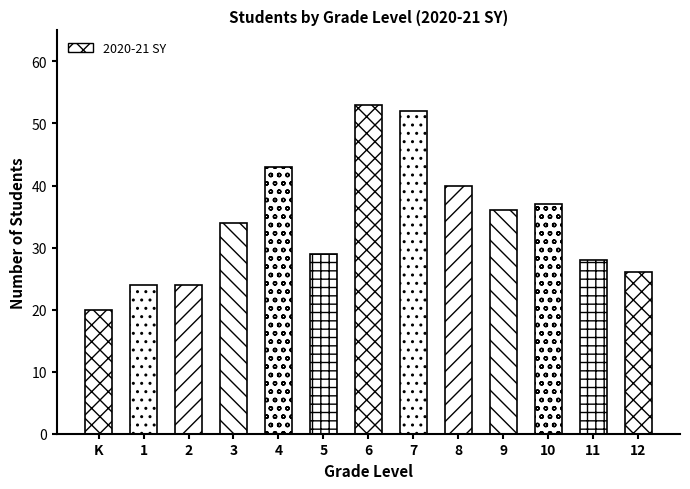

How many distinct data groups are displayed?

1